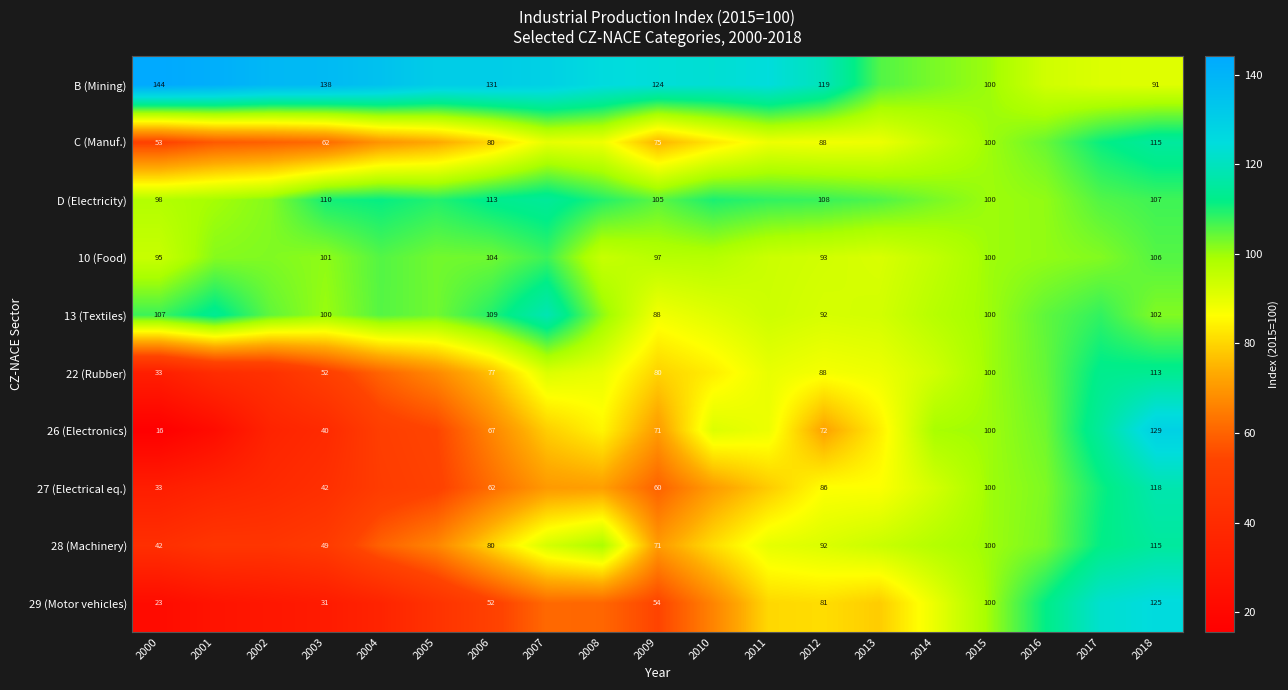

What is the total value across all series at 2017?

1091.9